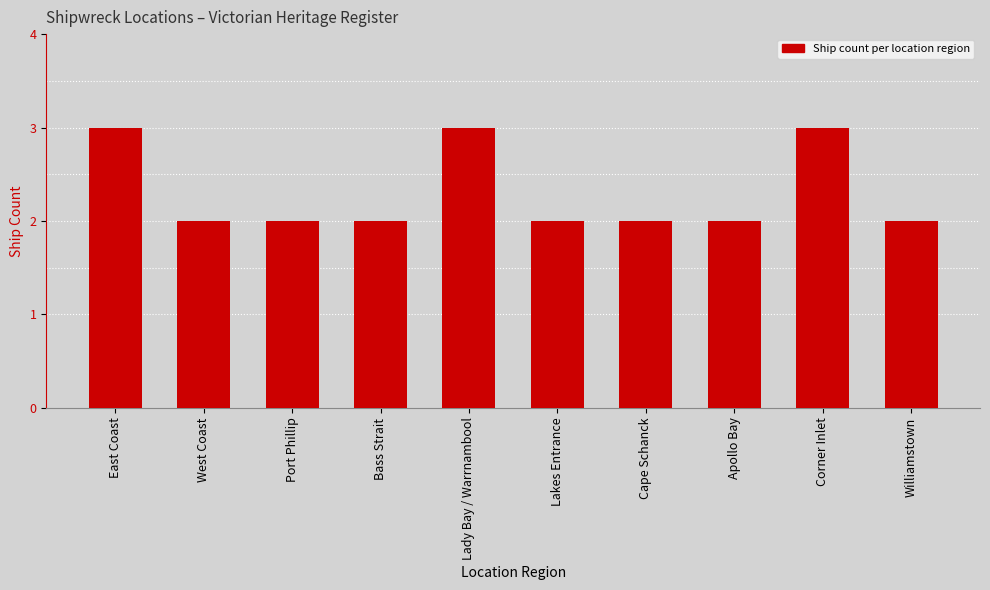

How many bars are there in total?

10